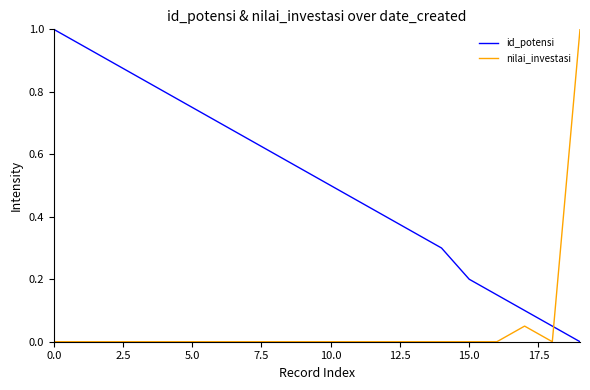

List the series in order of their overall mean, lowest first.

nilai_investasi, id_potensi